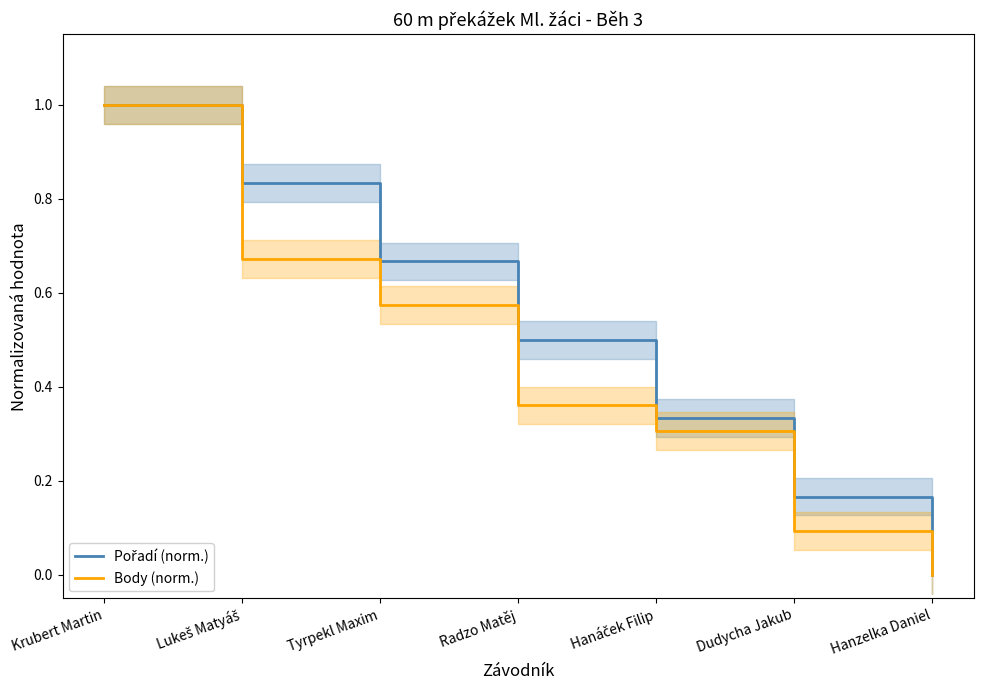

Is it true that Body (norm.) equals 1.4 at Krubert Martin?

False